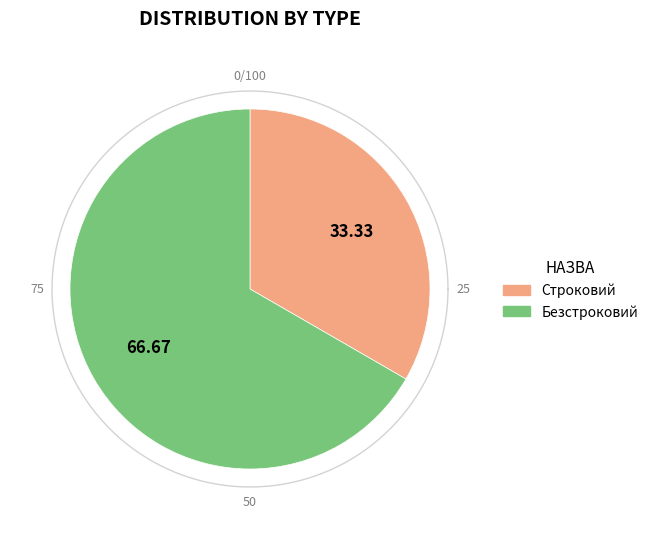

What percentage do Безстроковий and Строковий together represent?

100.0%